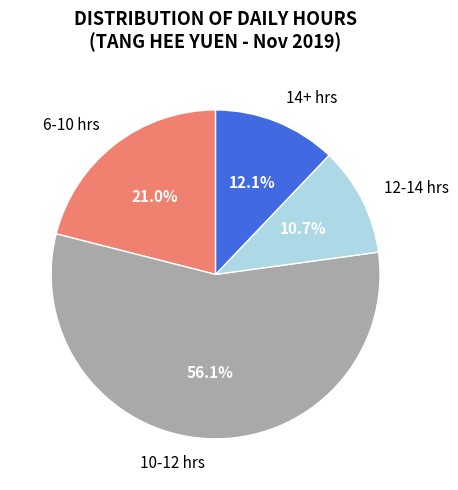

Count the number of slices in the pie.

4